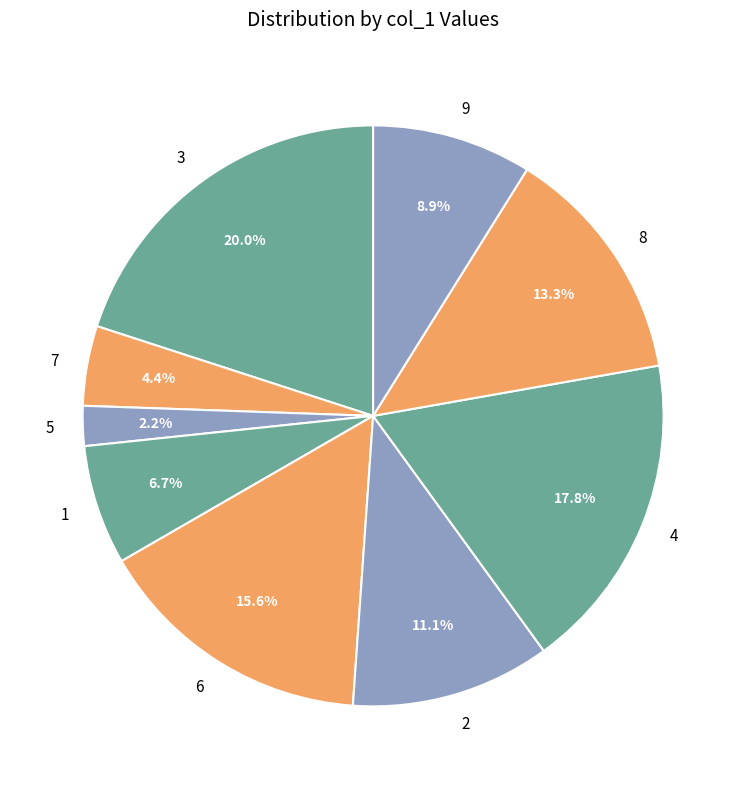

Rank the categories by value from lowest to highest.

5, 7, 1, 9, 2, 8, 6, 4, 3